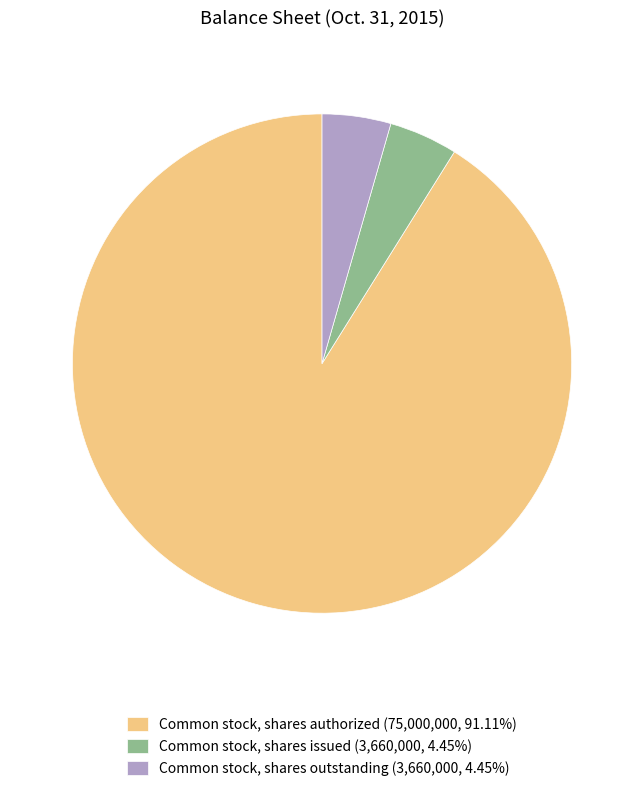

What is the ratio of the value at Common stock, shares authorized (75,000,000, 91.11%) to the value at Common stock, shares outstanding (3,660,000, 4.45%)?

20.5